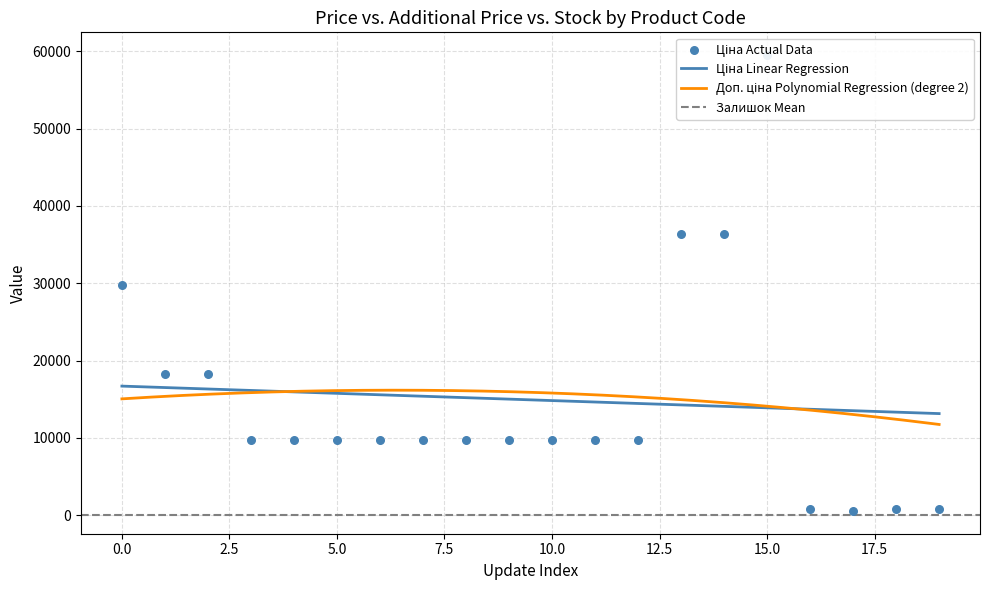

Which series has the widest spread of Y values?

Ціна